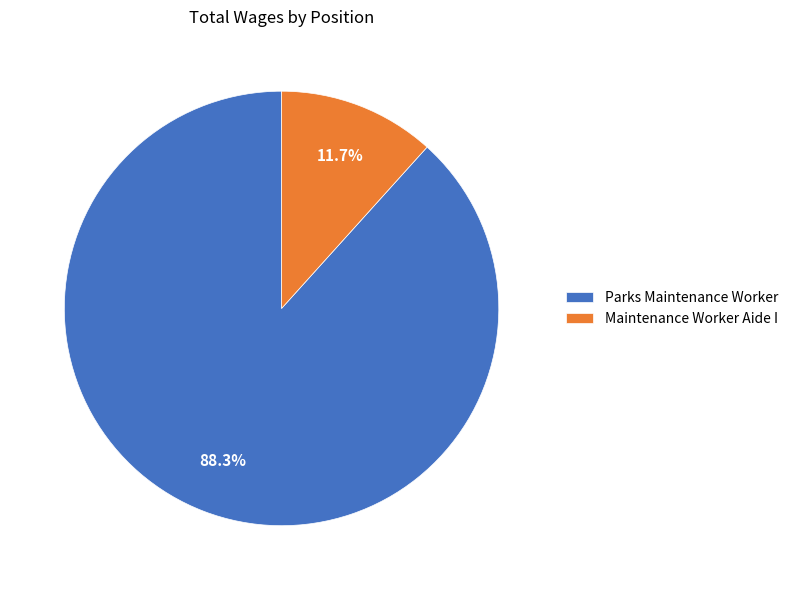

Is there a majority slice in this chart?

Yes